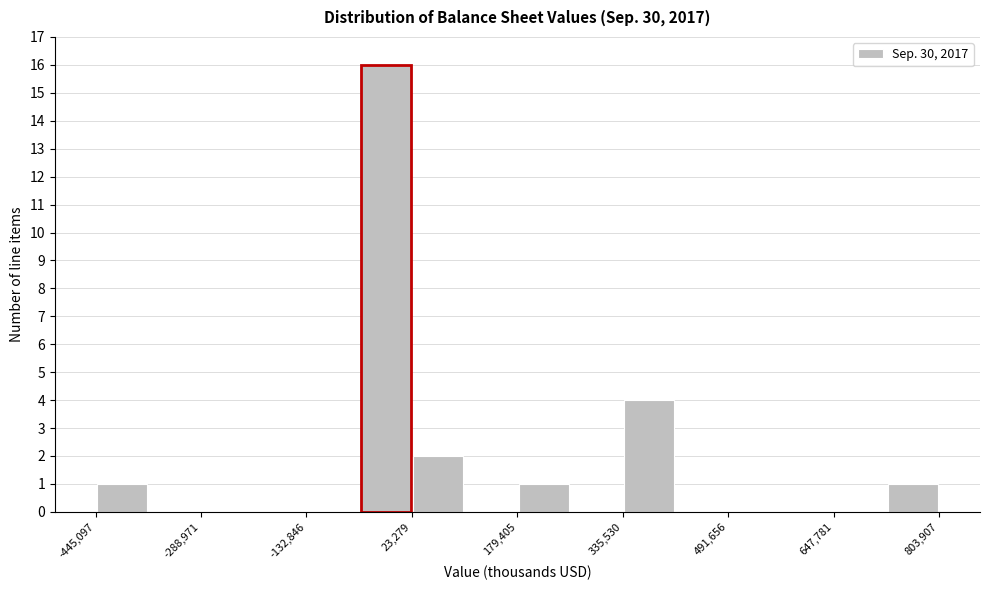

Around what value on the x-axis is the tallest bar? Give the approximate position of its centre, as read against the axis.

-20000